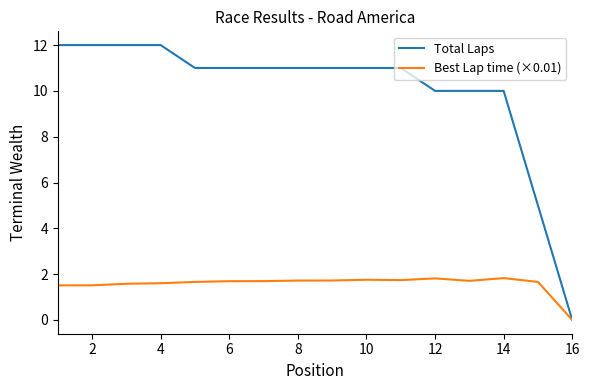

Which series has the largest total across all categories?

Total Laps